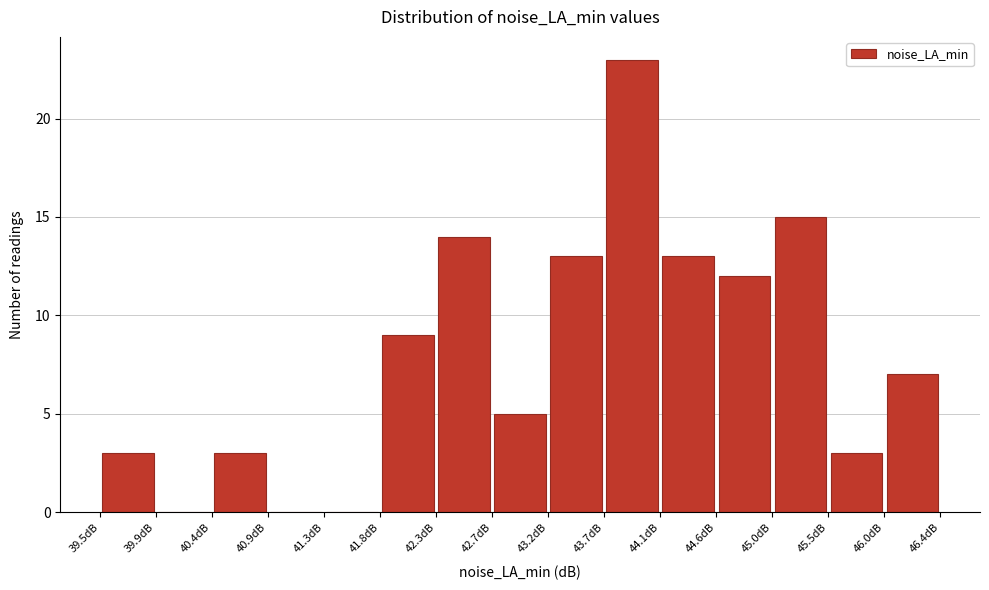

Reading left to right, list every bar in this chart as the range it spans on the x-axis followed by its height. Neither the bar edges nor the heights are printed on the chart, so give them approximately, as read against the axes.

39.50 to 39.95: 3
39.95 to 40.40: 0
40.40 to 40.85: 3
40.85 to 41.35: 0
41.35 to 41.80: 0
41.80 to 42.25: 9
42.25 to 42.75: 14
42.75 to 43.20: 5
43.20 to 43.65: 13
43.65 to 44.10: 23
44.10 to 44.60: 13
44.60 to 45.05: 12
45.05 to 45.50: 15
45.50 to 46.00: 3
46.00 to 46.45: 7